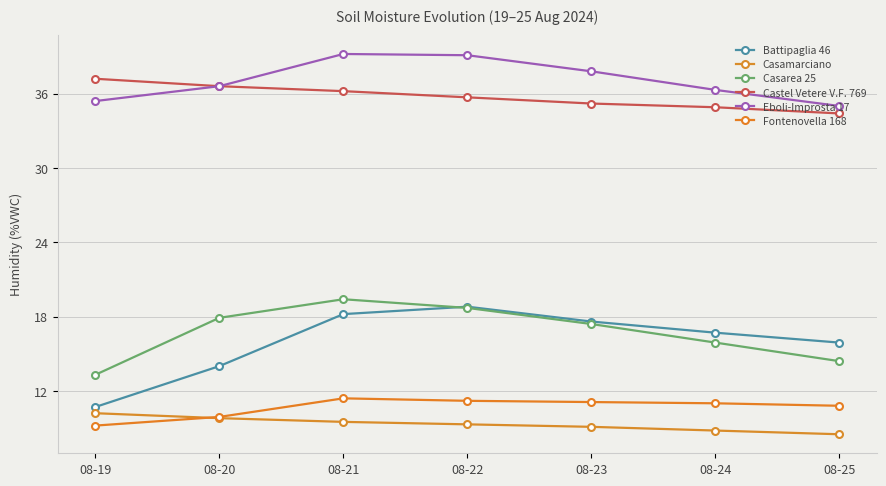

Which category has the lowest value in the Eboli-Improsta 17 series?

08-25